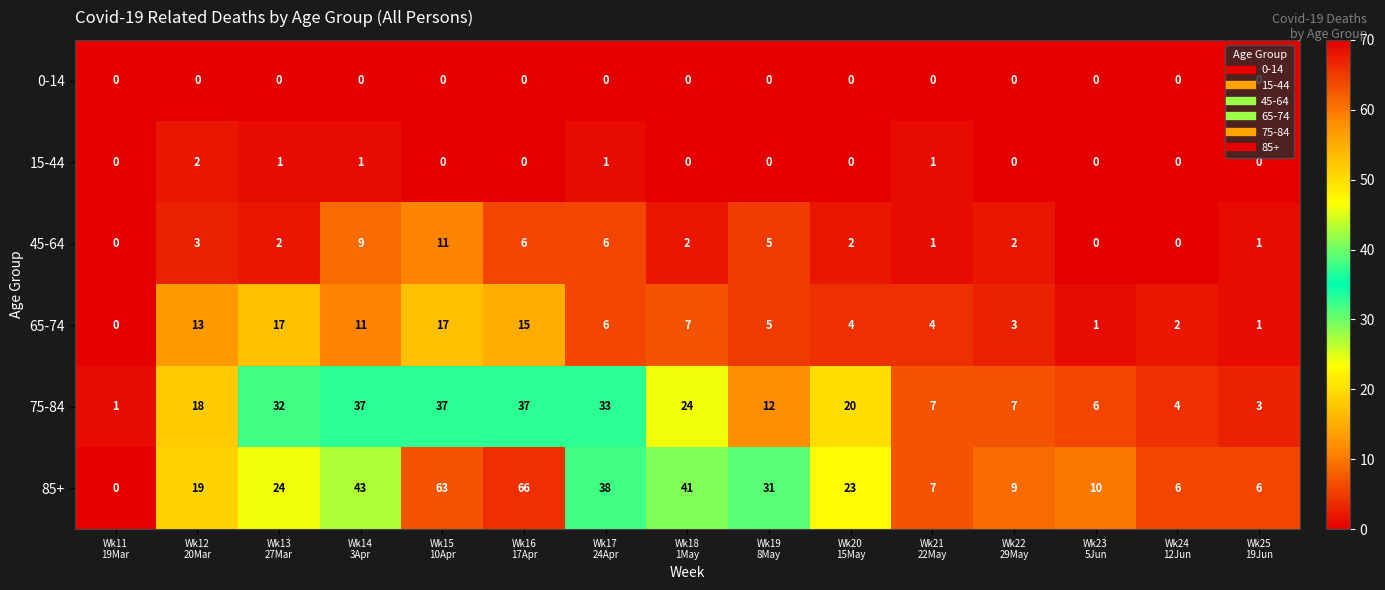

List the series in order of their peak value, lowest first.

0-14, 15-44, 45-64, 65-74, 75-84, 85+